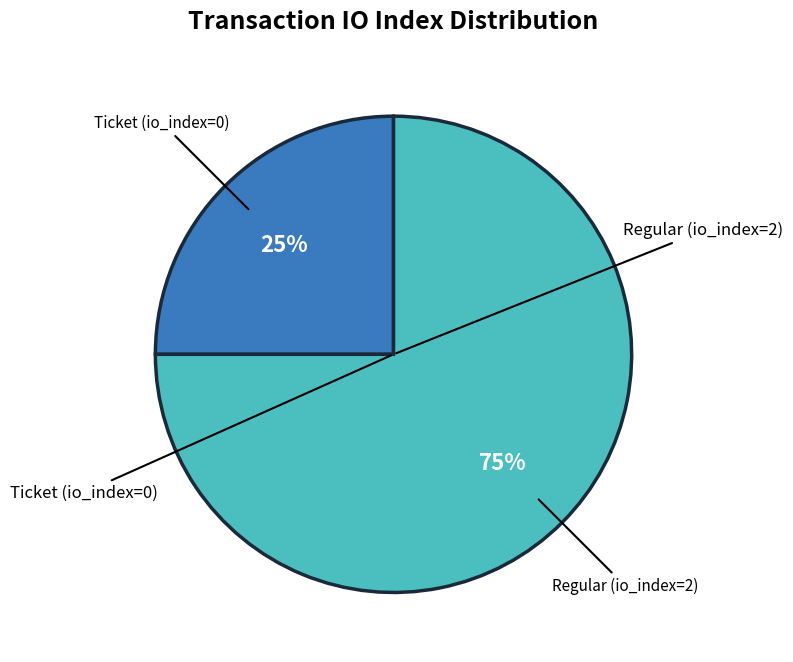

To the nearest percent, what is the difference between the largest and smallest slice percentages?

50%